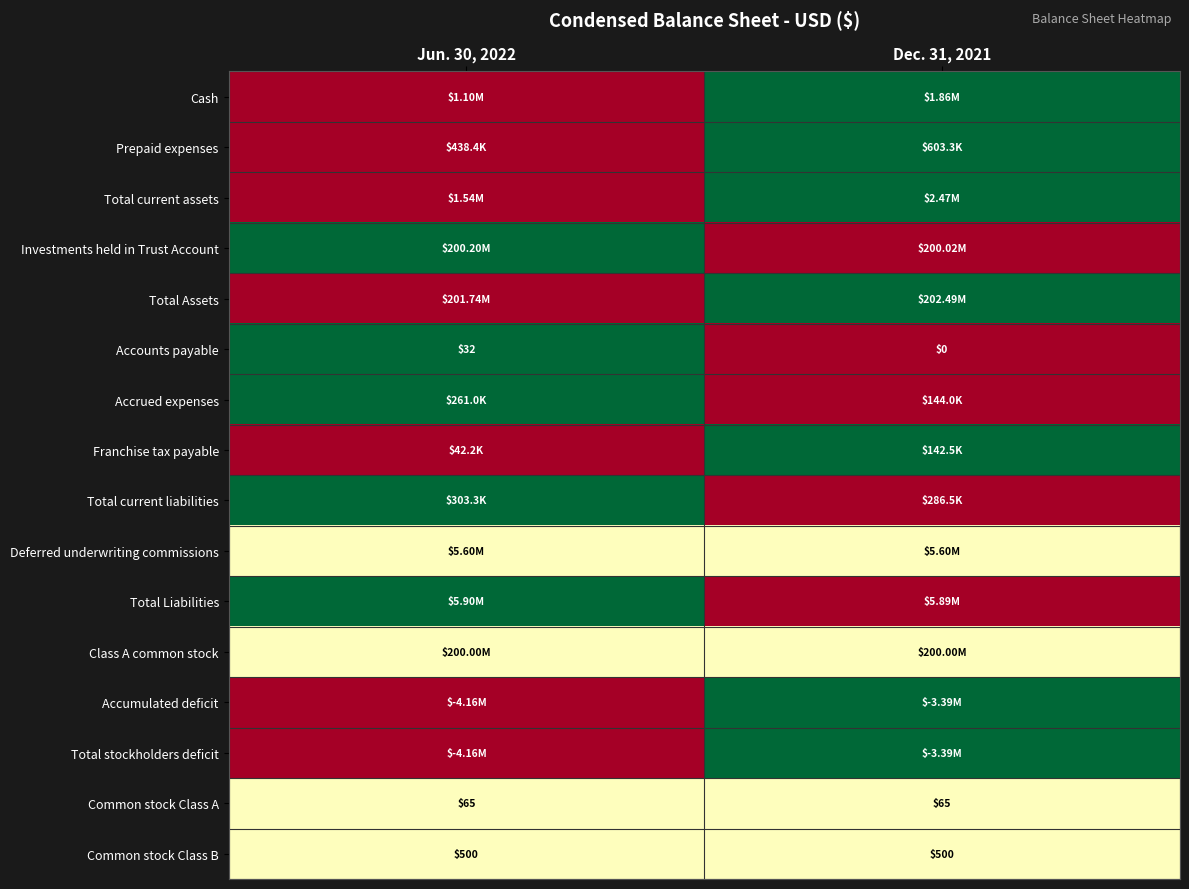

At how many categories does at least one series exceed 0?

2